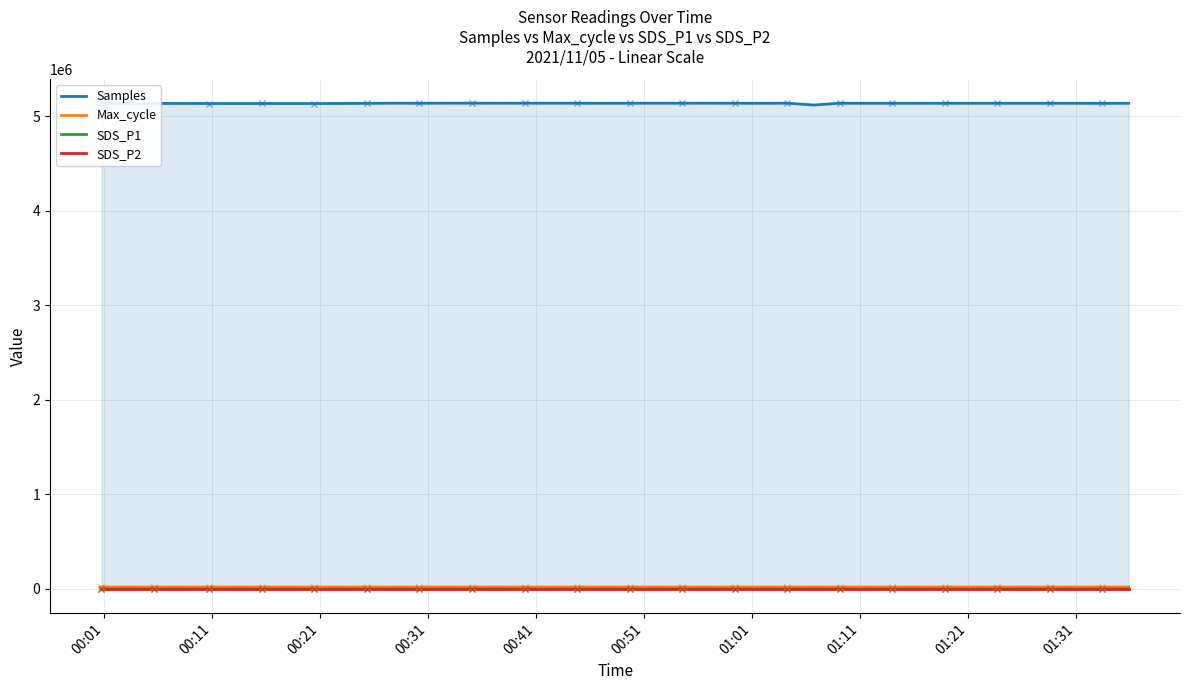

True or false: SDS_P2 and Samples intersect in this chart.

False